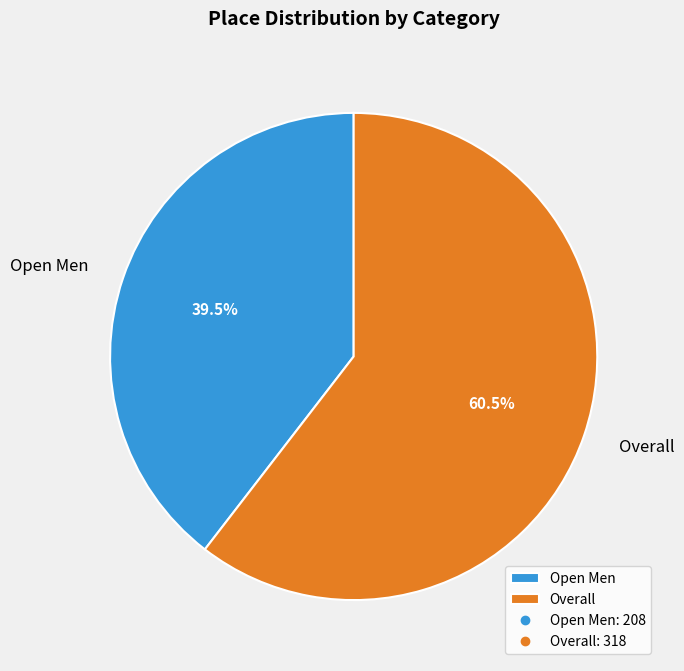

Is there any slice that represents more than half of the pie?

Yes